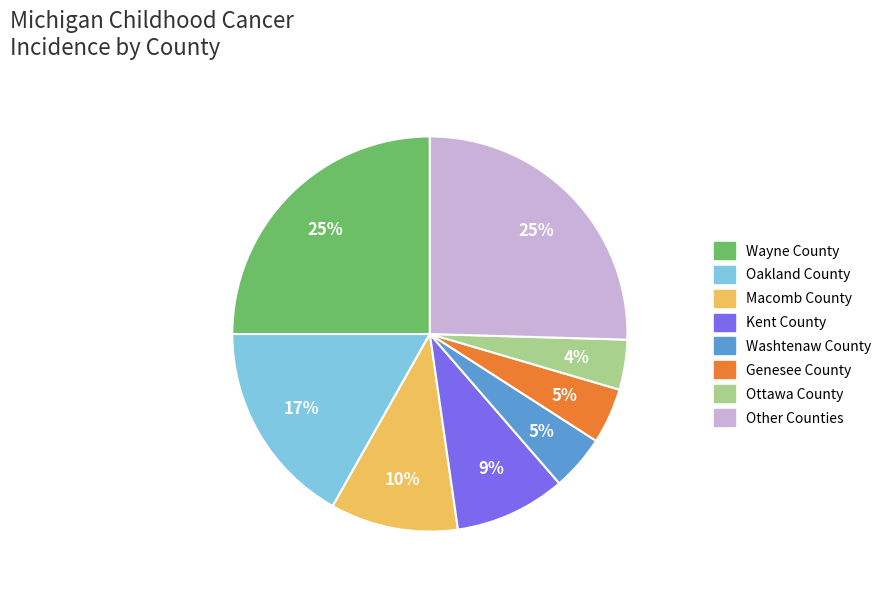

To the nearest percent, what is the difference between the largest and smallest slice percentages?

21%